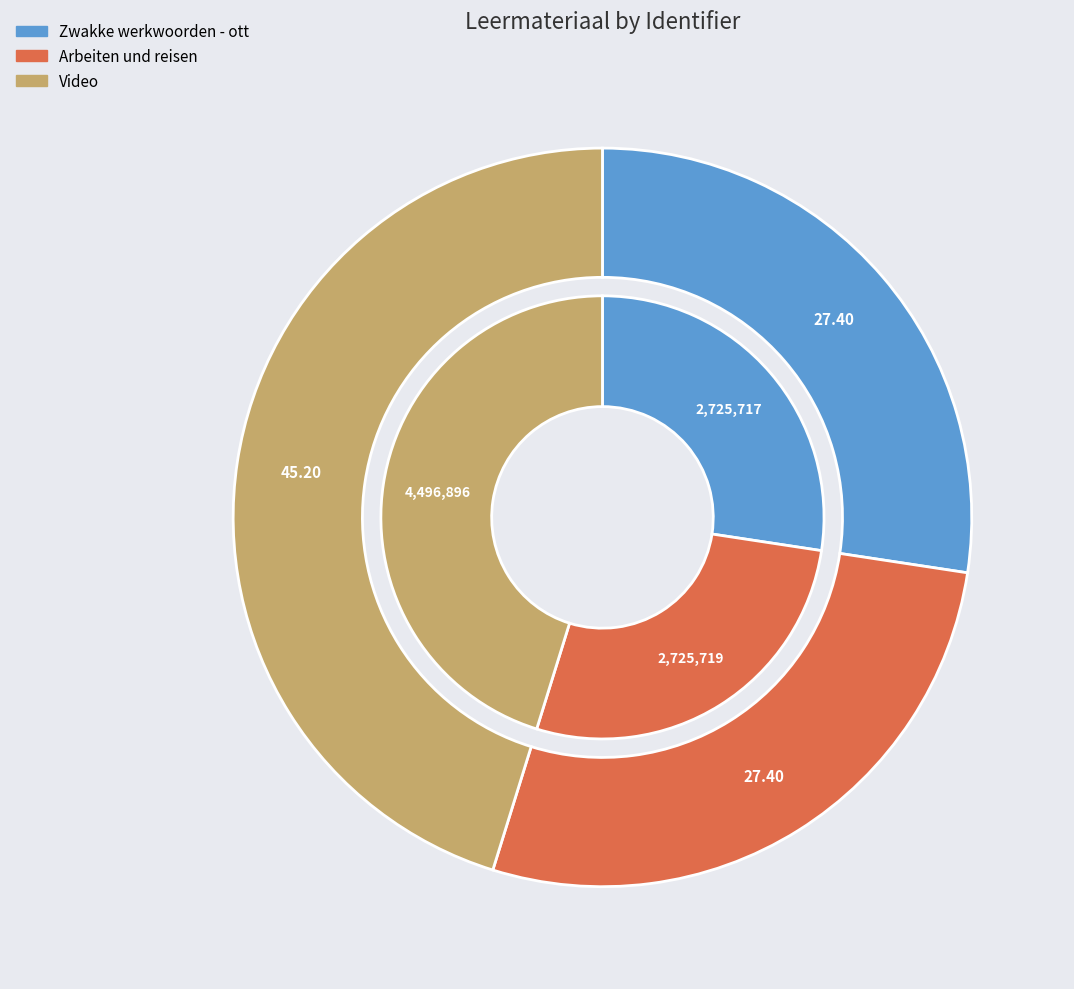

To the nearest percent, what is the difference between the largest and smallest slice percentages?

18%